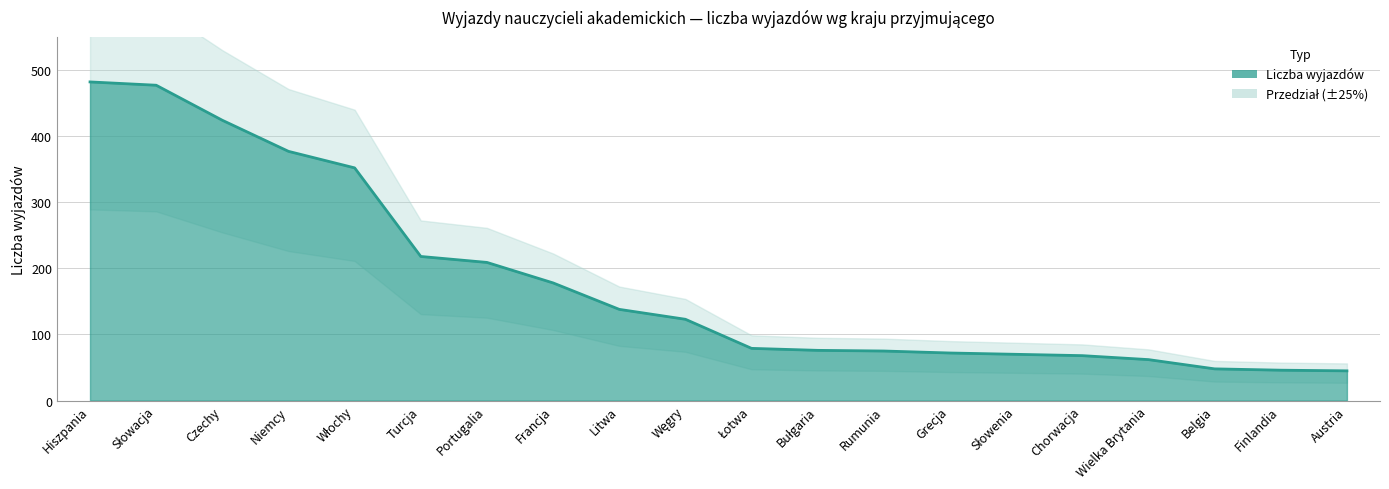

Which label corresponds to the largest value in the chart?

Hiszpania